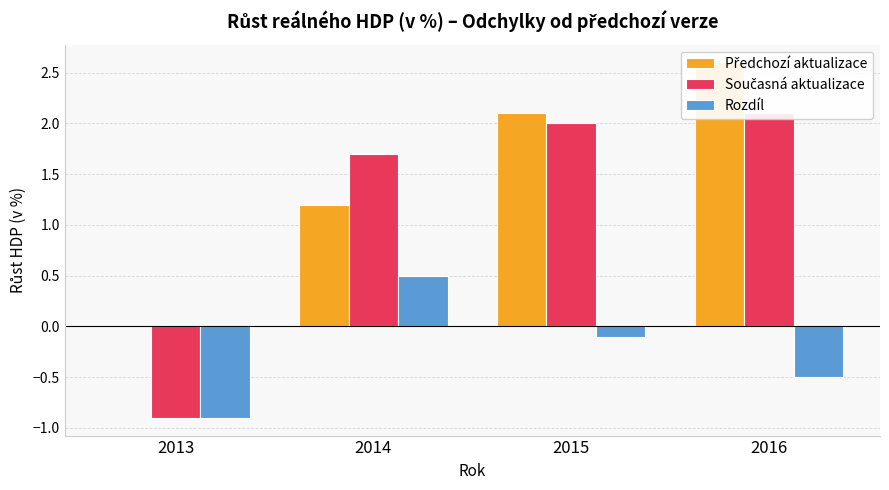

List the labels in order of Rozdíl value, largest first.

2014, 2015, 2016, 2013